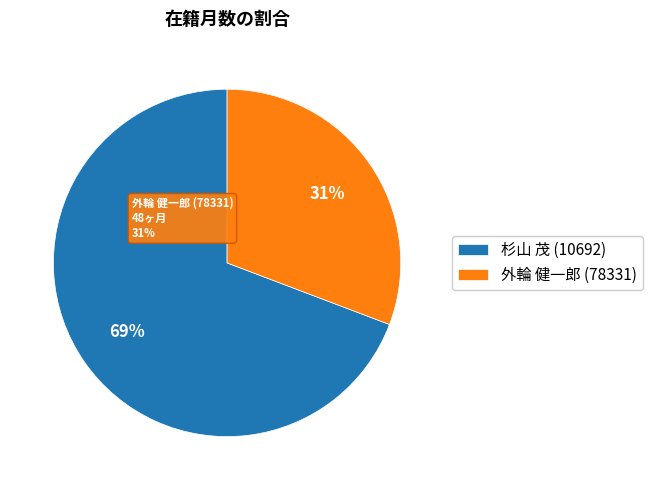

Rank the categories by value from lowest to highest.

外輪 健一郎 (78331), 杉山 茂 (10692)